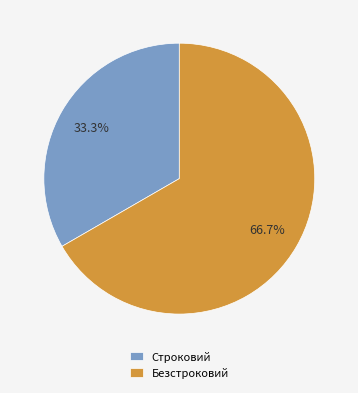

Do Безстроковий and Строковий together represent more than half of the pie?

Yes